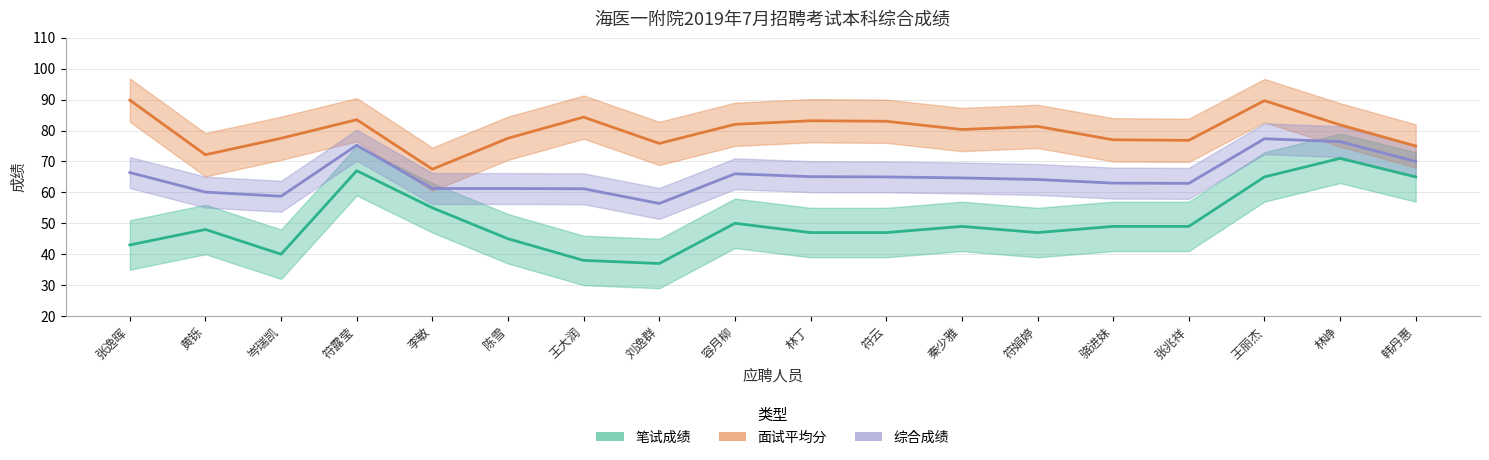

What is the difference between the second highest and second lowest values in the 笔试成绩 series?

29.0